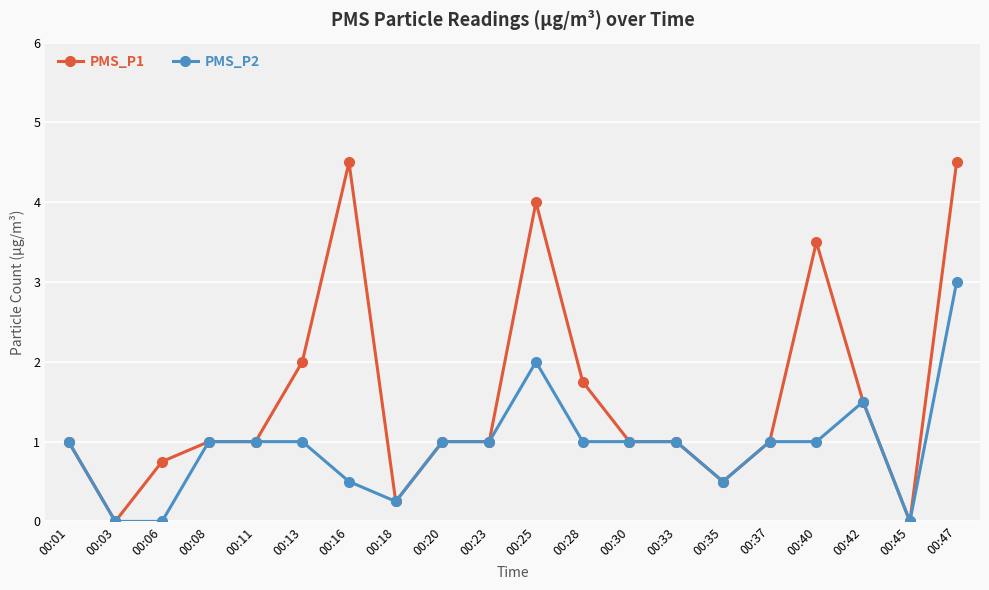

Count the number of data series in this chart.

2